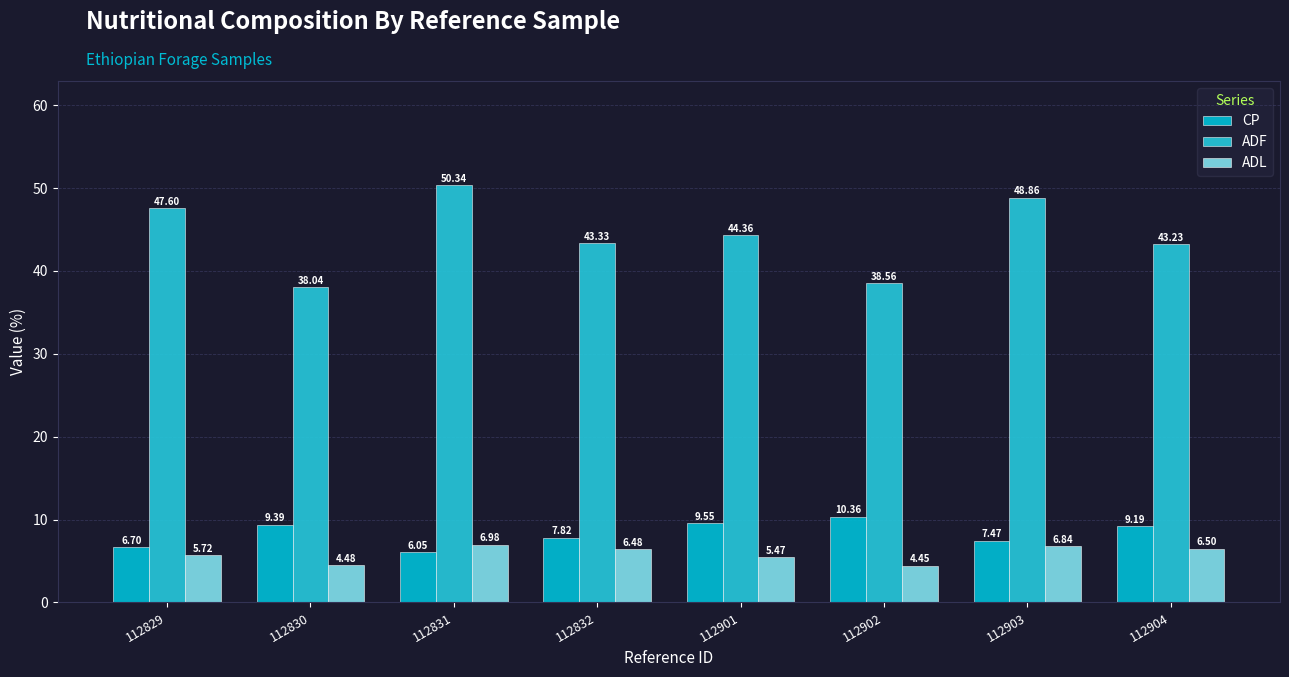

What is the lowest value of the ADF series?

38.0